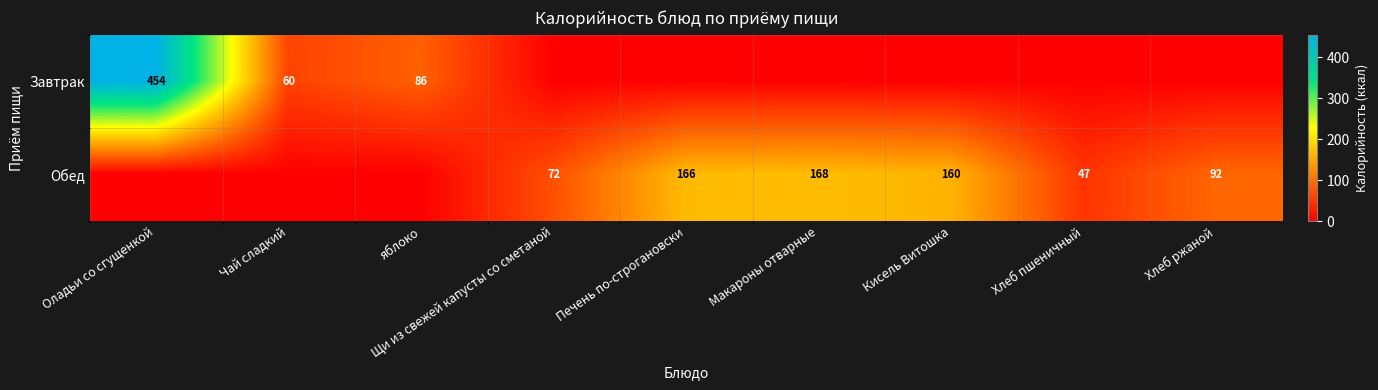

The value of Завтрак at Чай сладкий is 60. True or false?

True